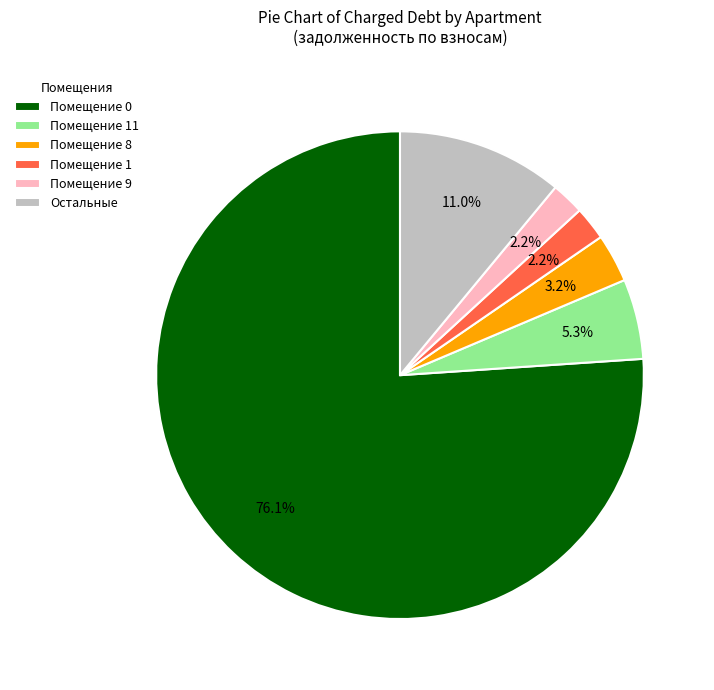

How many slices are in this pie chart?

6